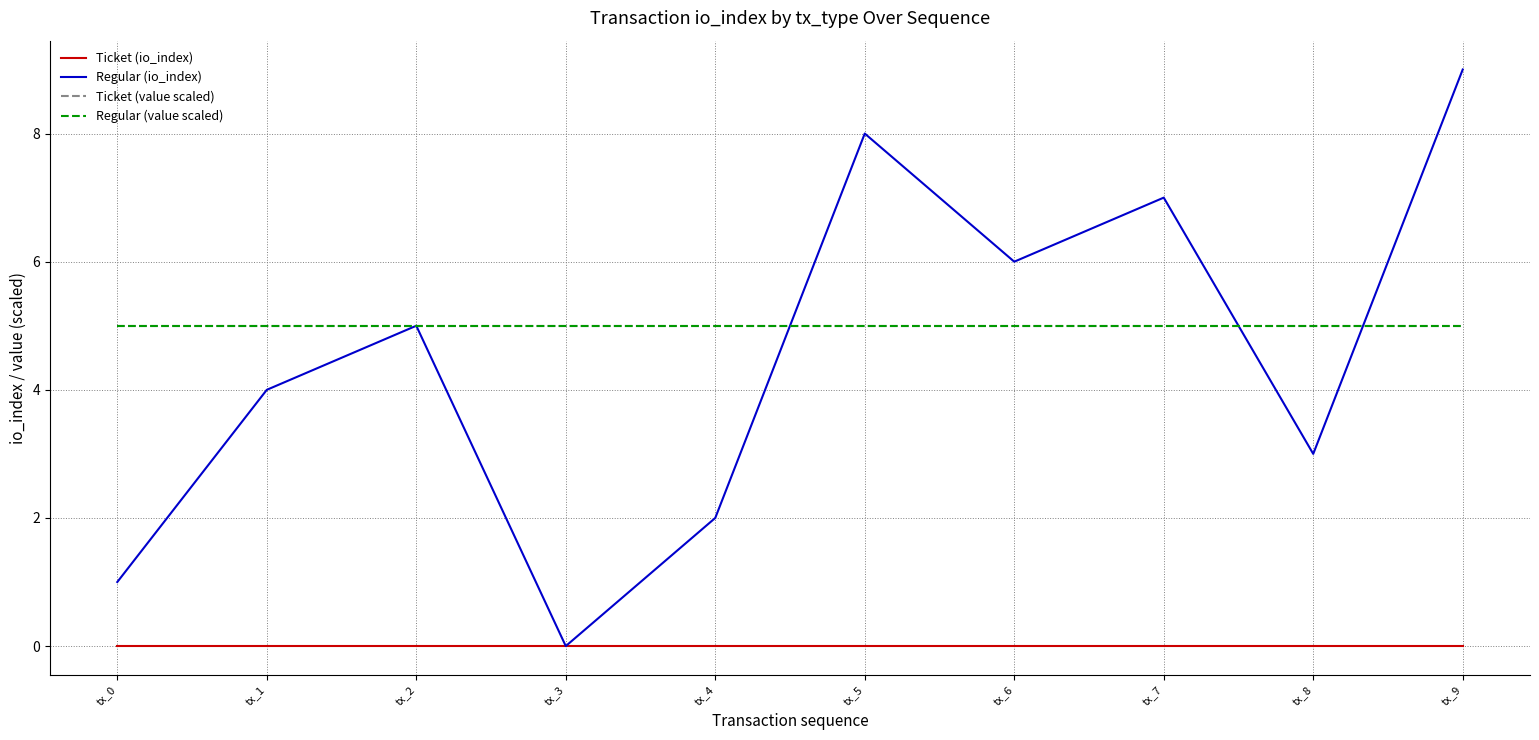

What is the value of the Regular (value scaled) point at the 4th from the left?

5